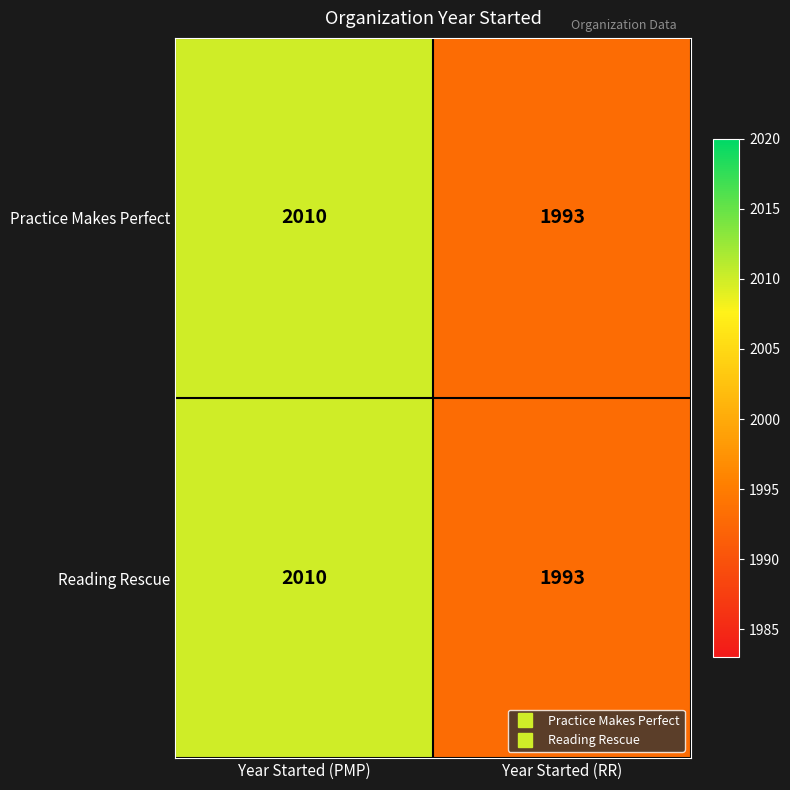

Which label corresponds to the smallest value in the chart?

Year Started (RR)